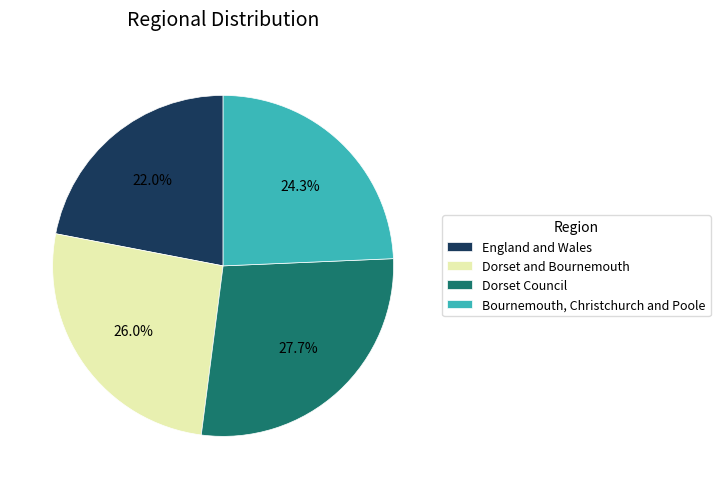

Is it true that England and Wales is 22% of the pie?

True